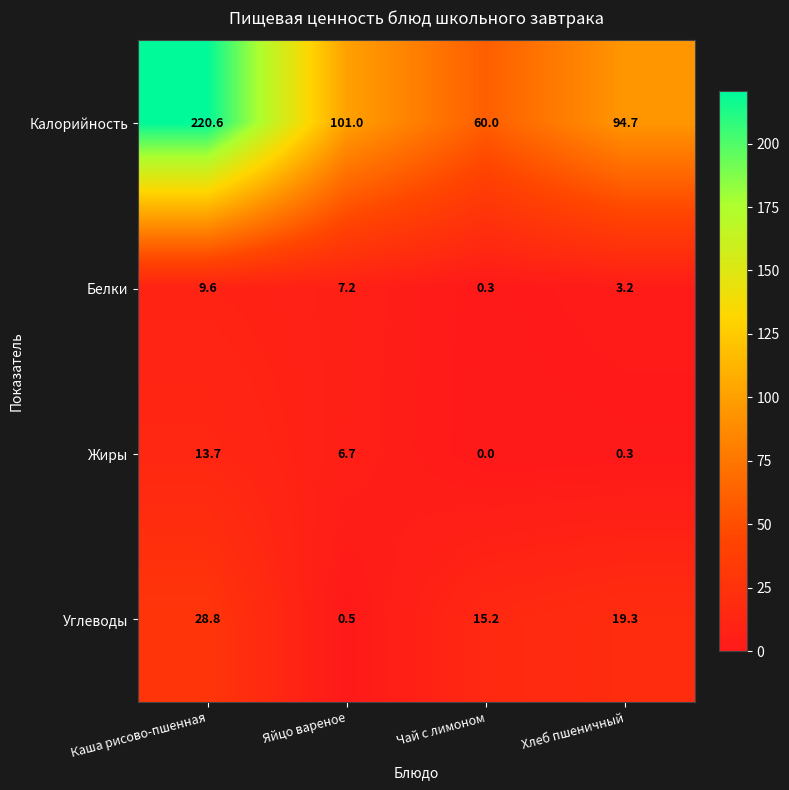

Which series changed the most between Яйцо вареное and Чай с лимоном?

Калорийность